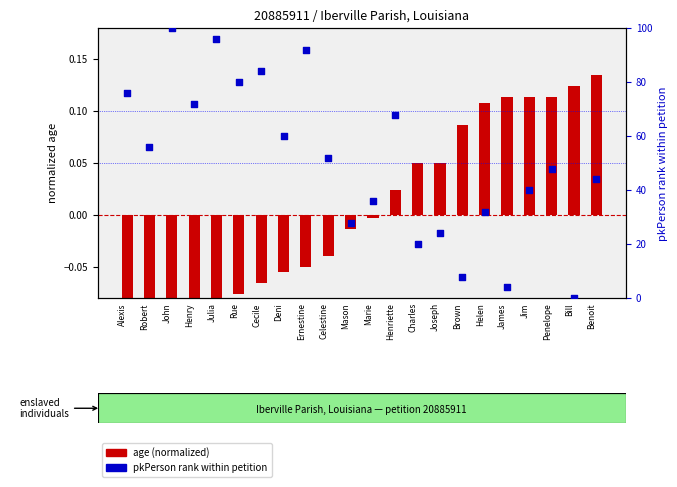

Which series contains the highest Y value?

pkPerson rank within petition